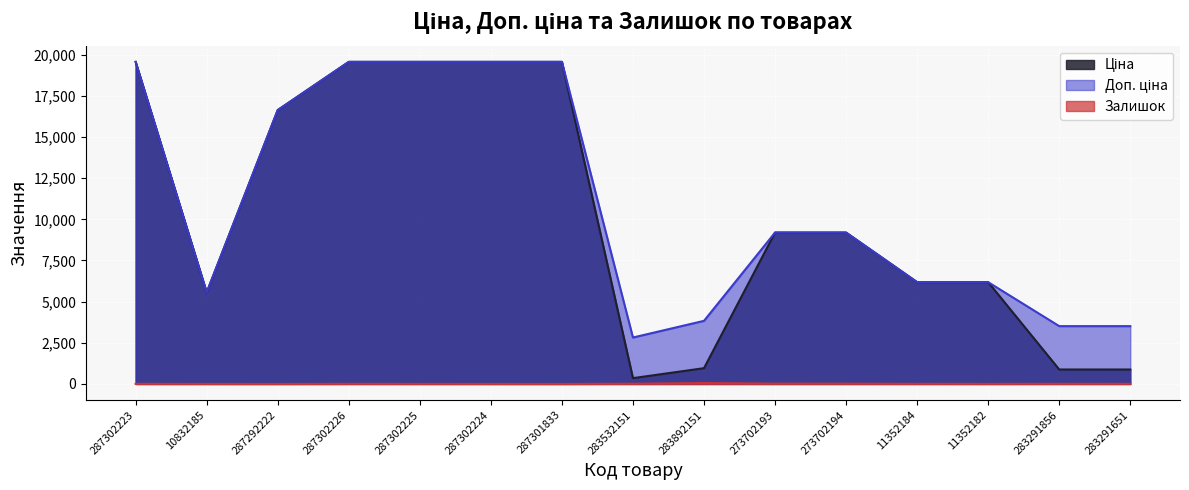

At which category does Ціна reach its first local valley?

10832185